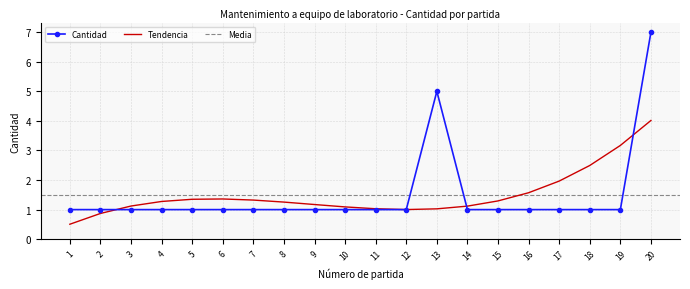

Reading left to right, transcribe all the data shown in this chart.

1	1	1	1	1	1	1	1	1	1	1	1	5	1	1	1	1	1	1	7